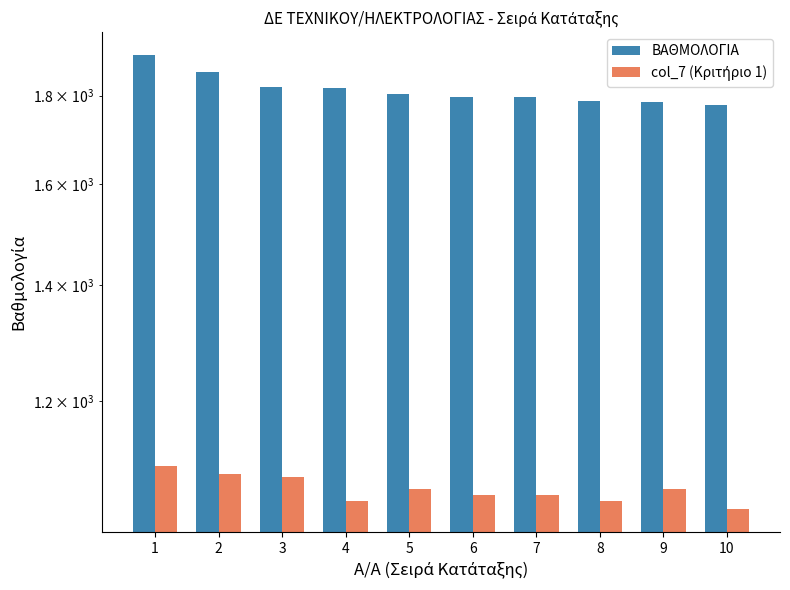

Does the chart contain any negative values?

No